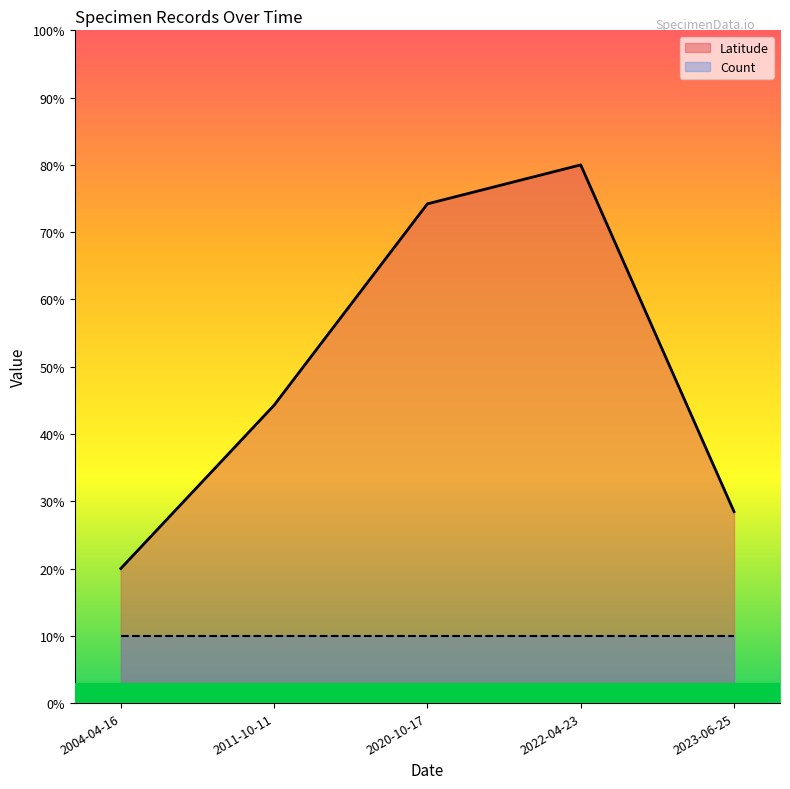

True or false: the data shows 35.6 at 2004-04-16.

False